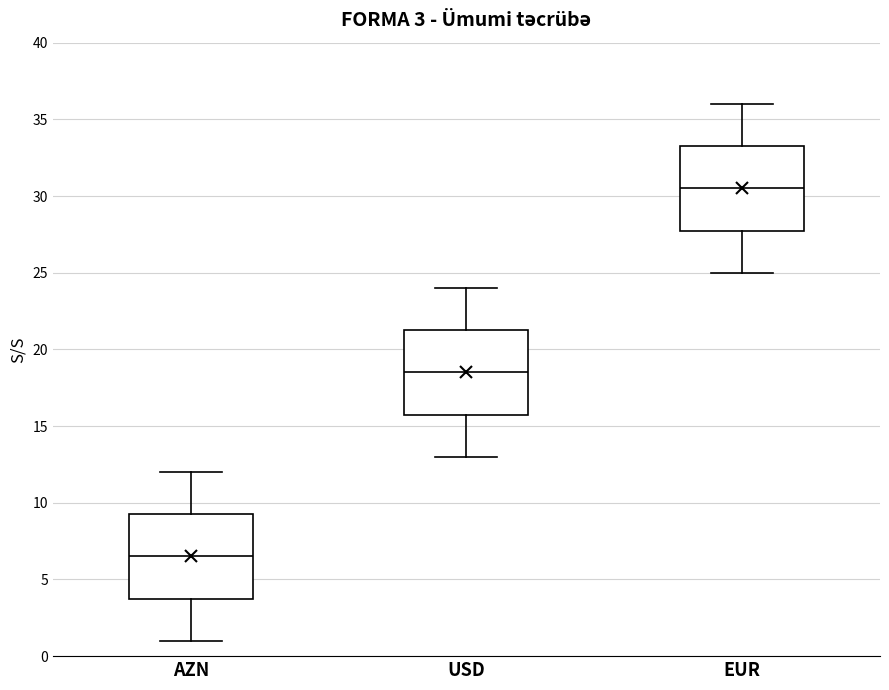

Which box has the lowest median line?

AZN